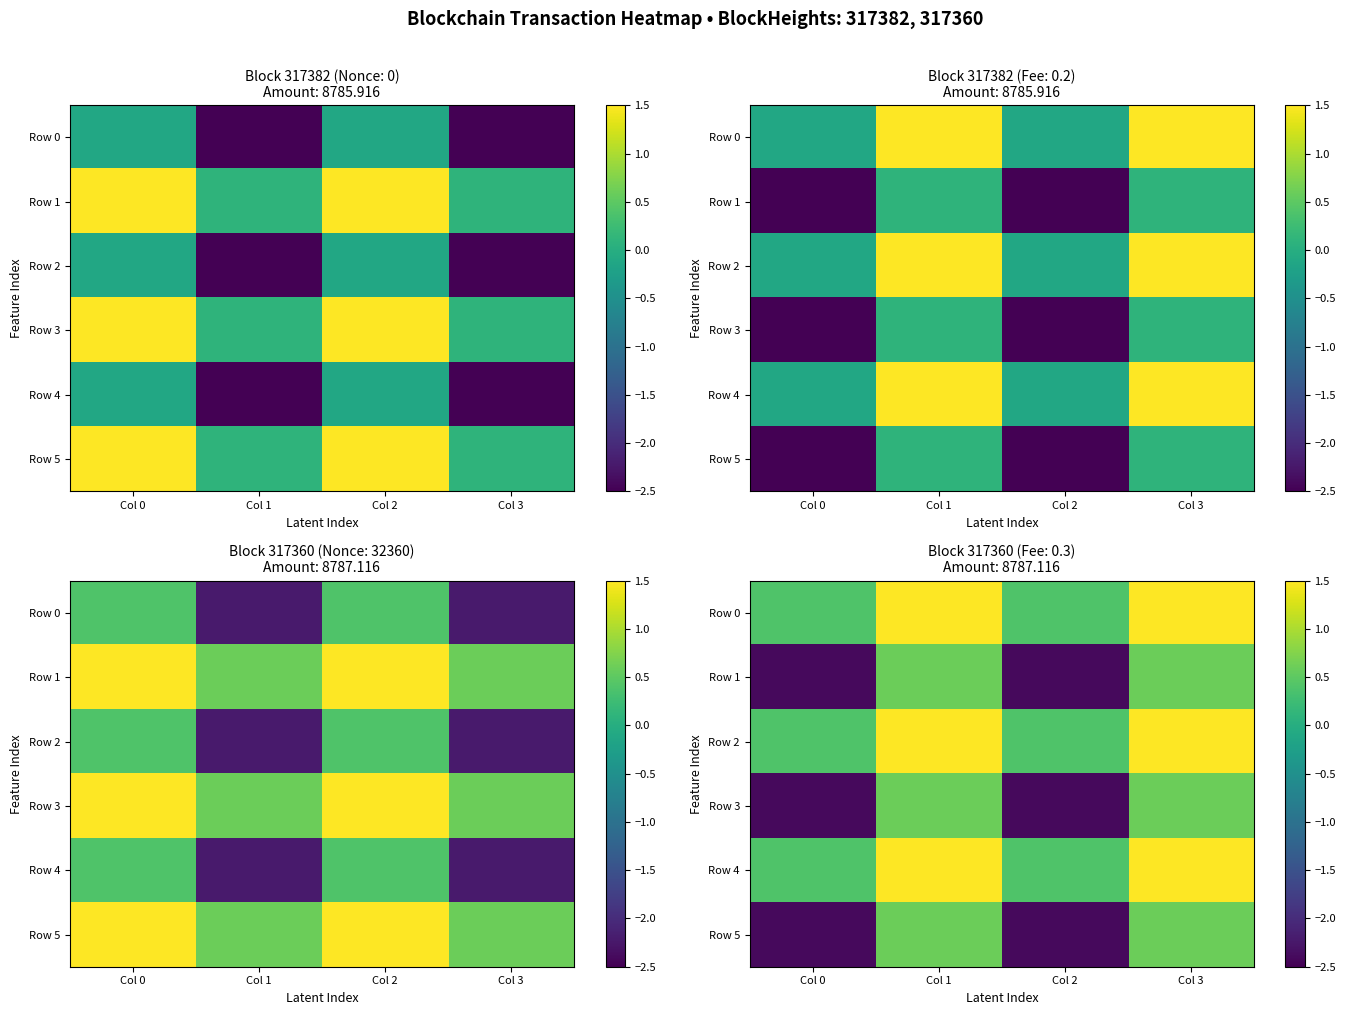

What is the total value across all series at Col 2?

-6.0